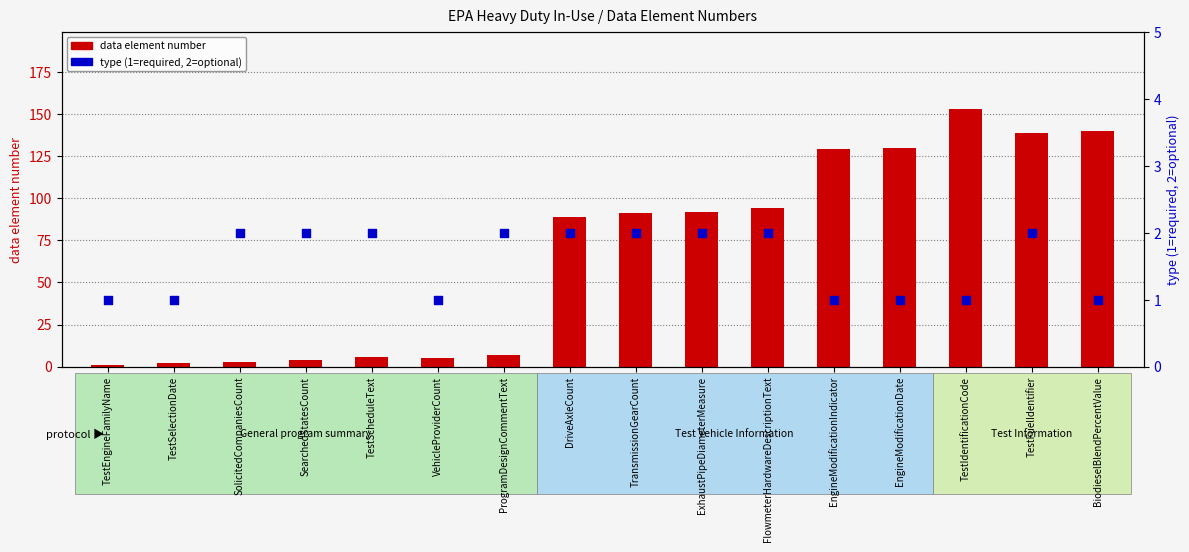

Is the value of type (1=required, 2=optional) at SolicitedCompaniesCount greater than the value of data element number at TestIdentificationCode?

No